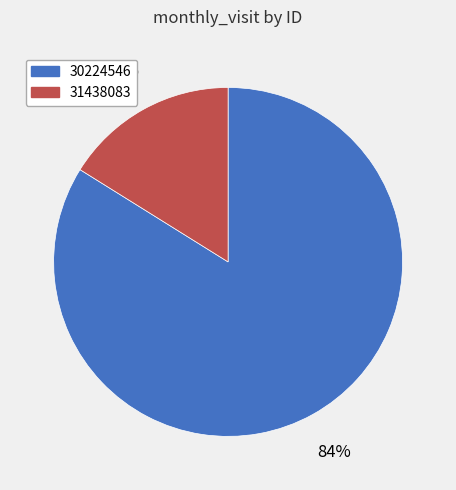

Which slice is the largest?

30224546